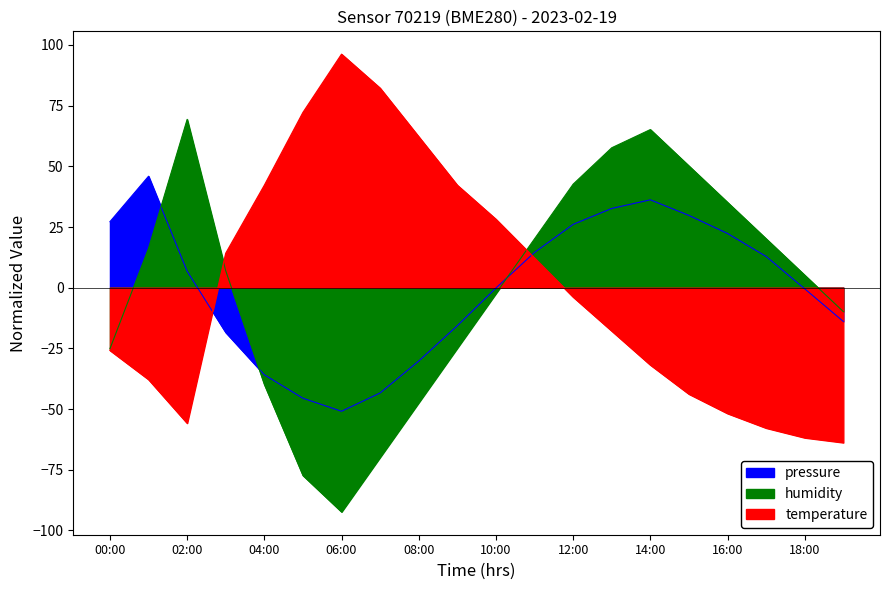

How many negative values does the pressure series have?

10